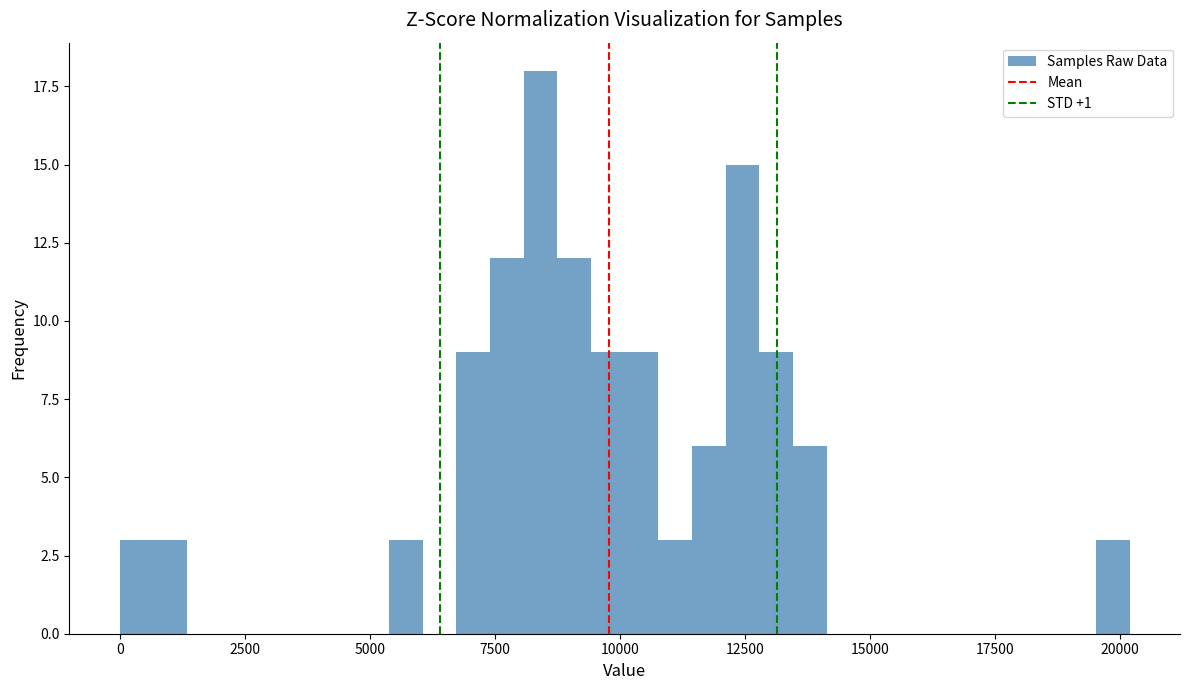

Read against the x-axis, roughly where is the centre of the tallest bar?

8500